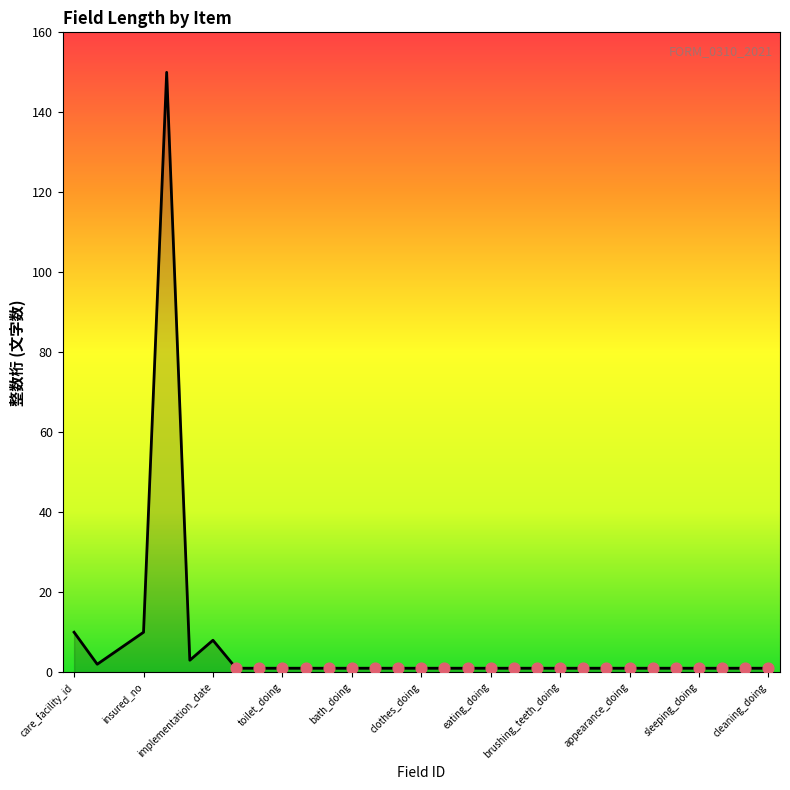

What is the maximum value shown in the chart?

150